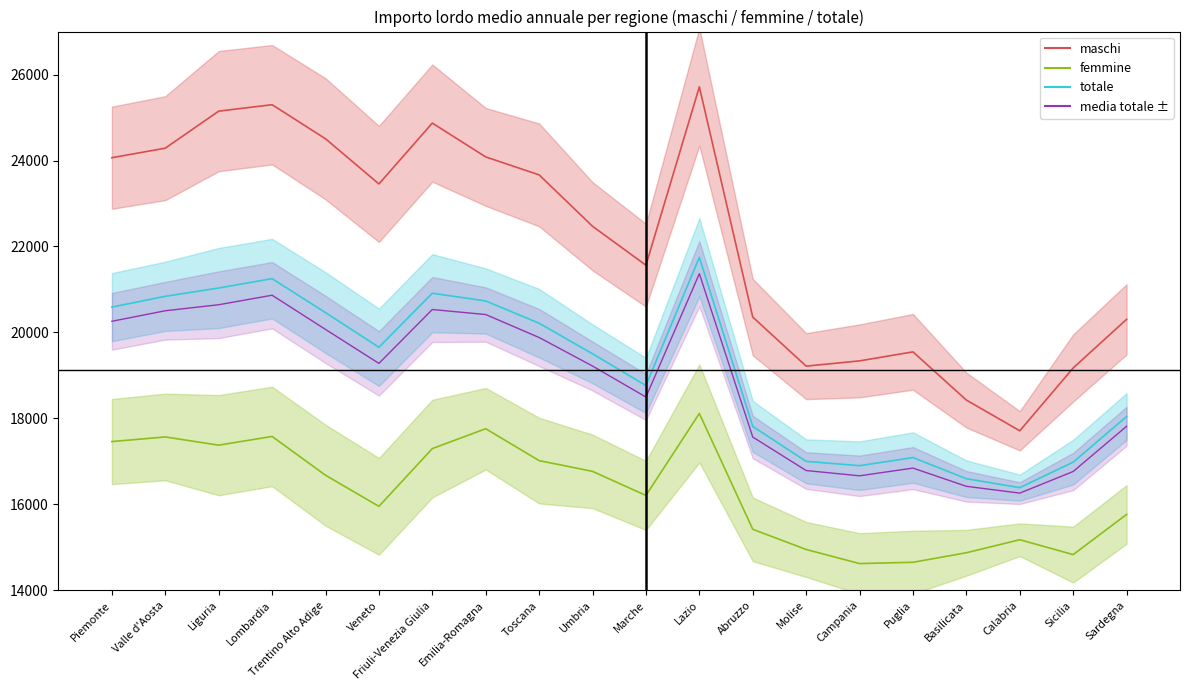

What is the total value across all series at Piemonte?

62116.7